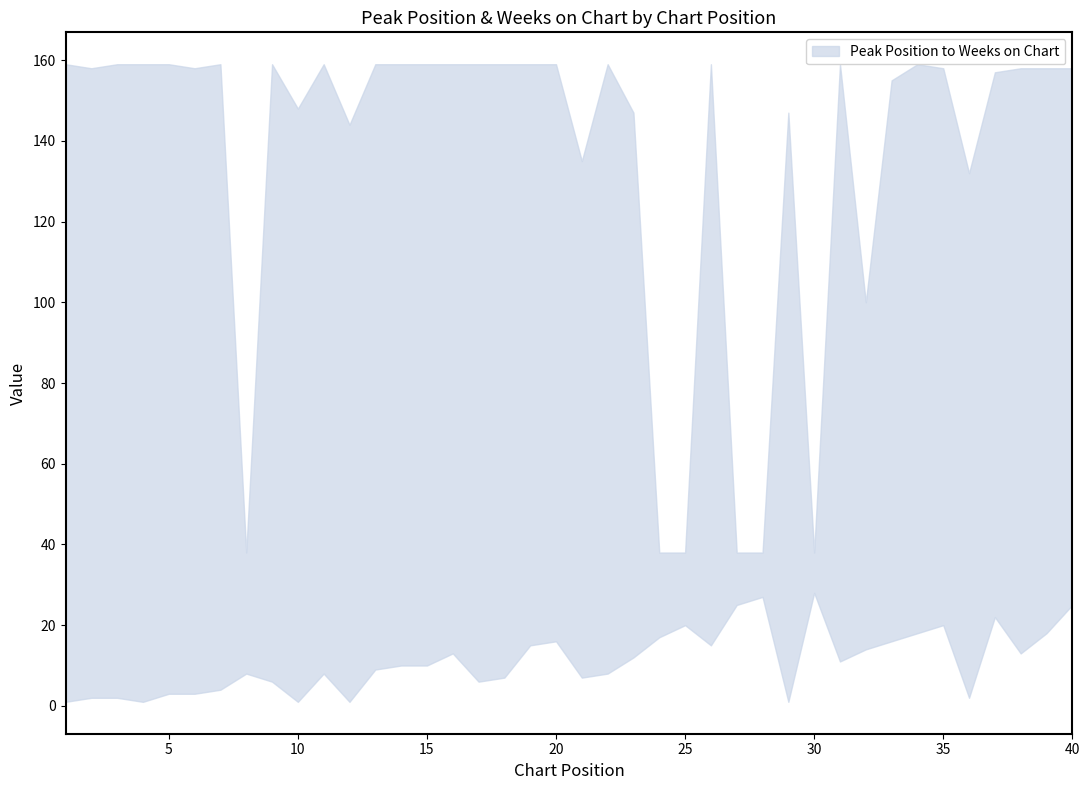

What is the value of the Weeks on Chart point at the 34th from the left?

159